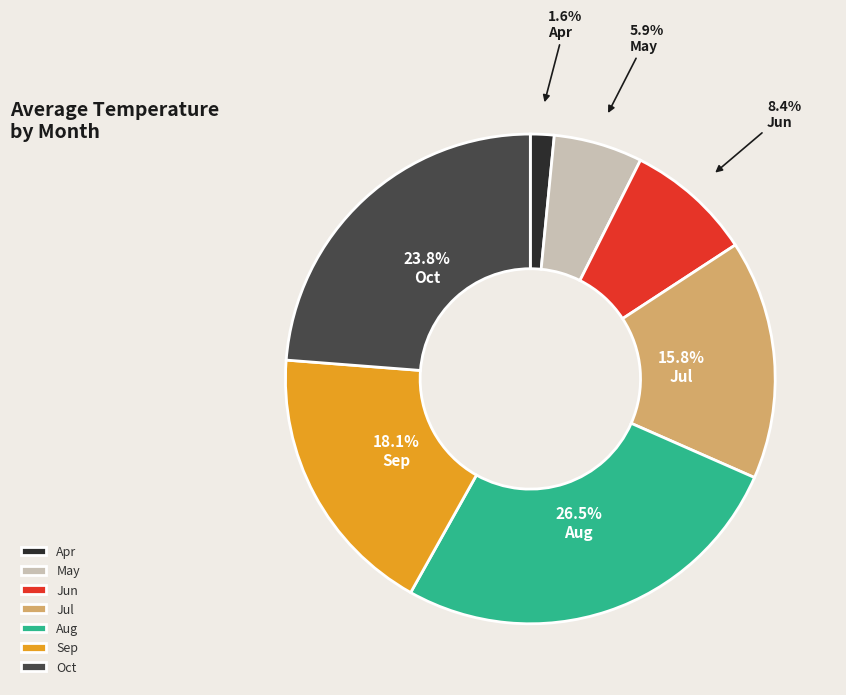

Is there a majority slice in this chart?

No